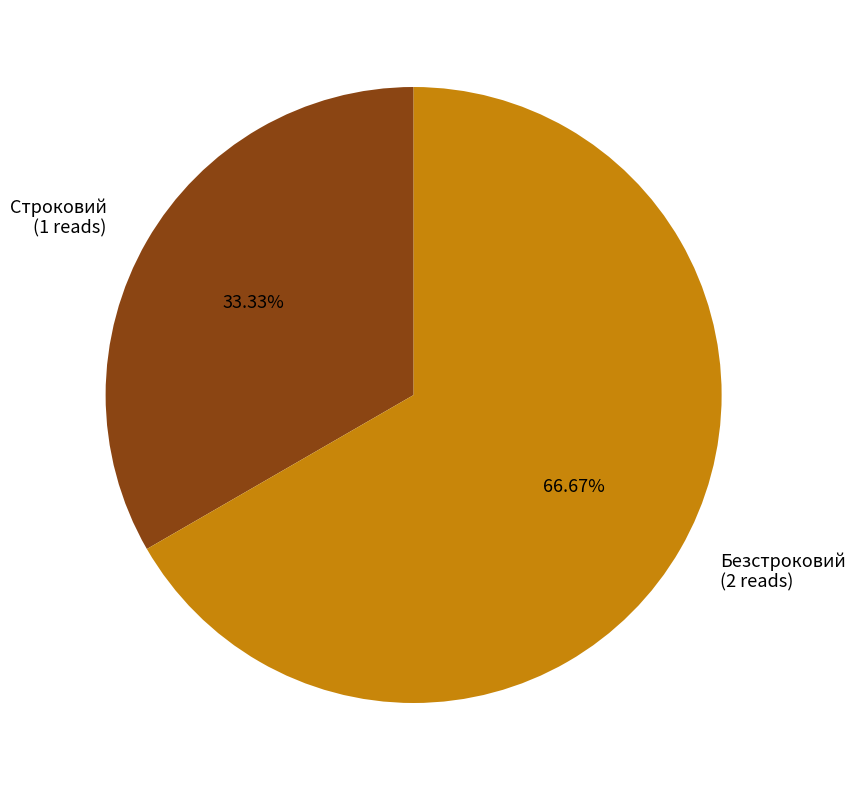

Approximately how many times larger is the value at Строковий compared to Безстроковий?

0.5